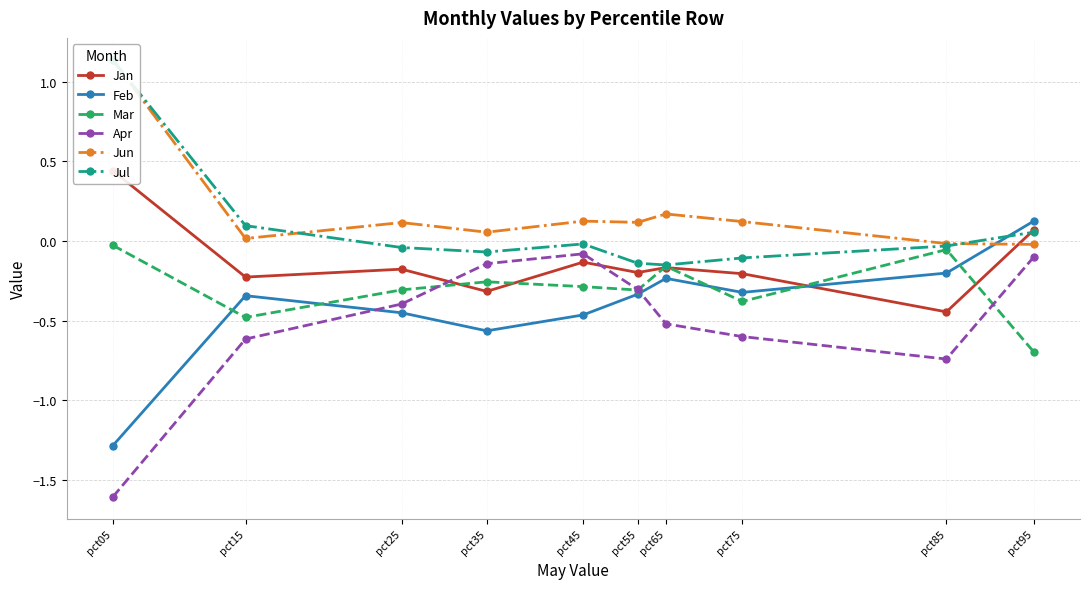

At which category is the sum across all series the highest?

pct05